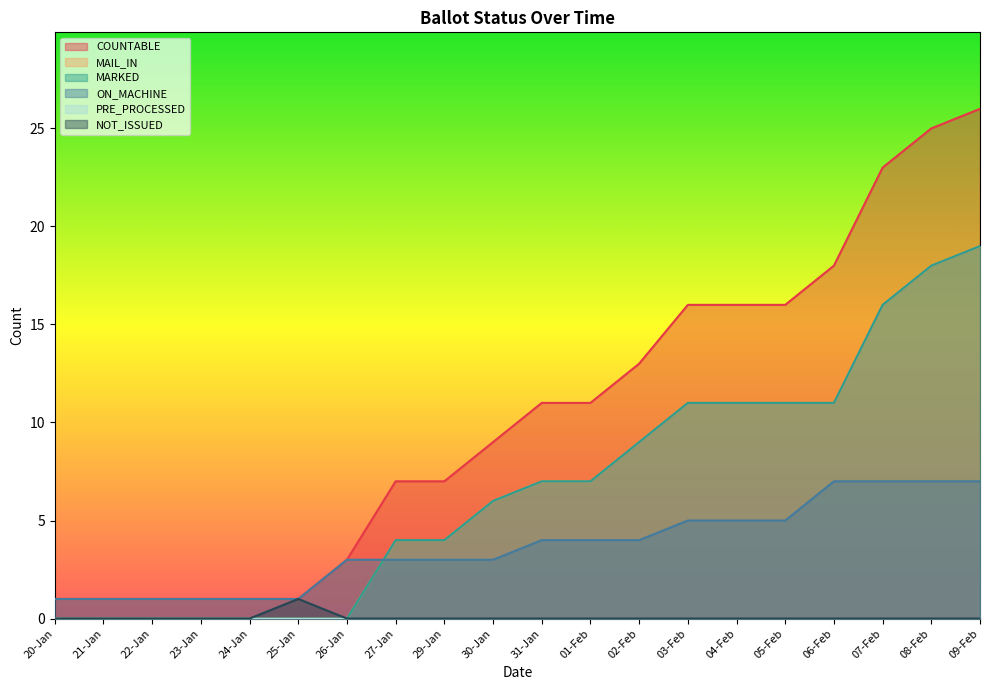

True or false: MARKED and COUNTABLE intersect in this chart.

False